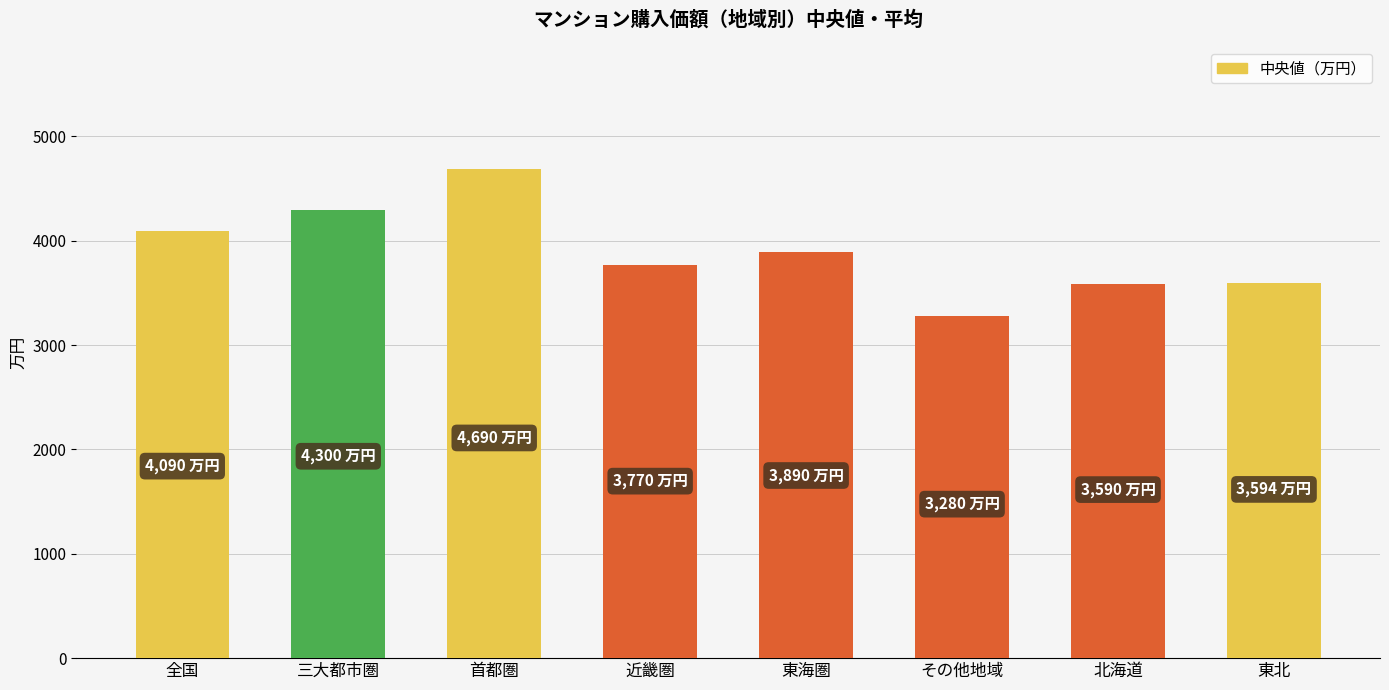

Approximately how many times larger is the value at 東北 compared to 北海道?

1.0